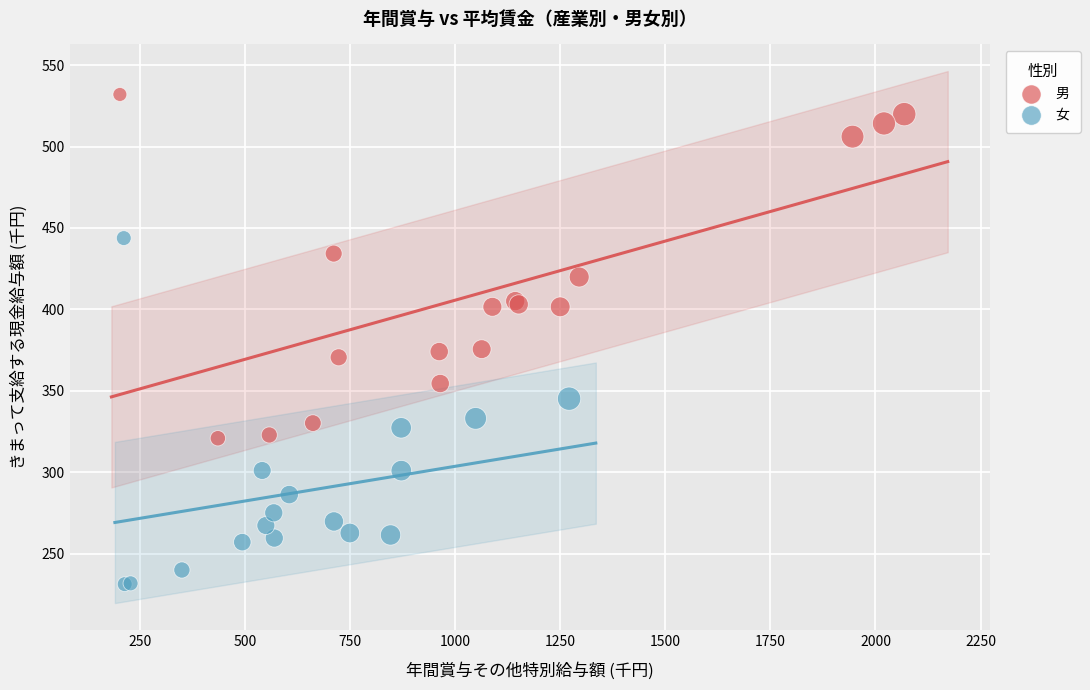

Which series contains the lowest Y value?

女